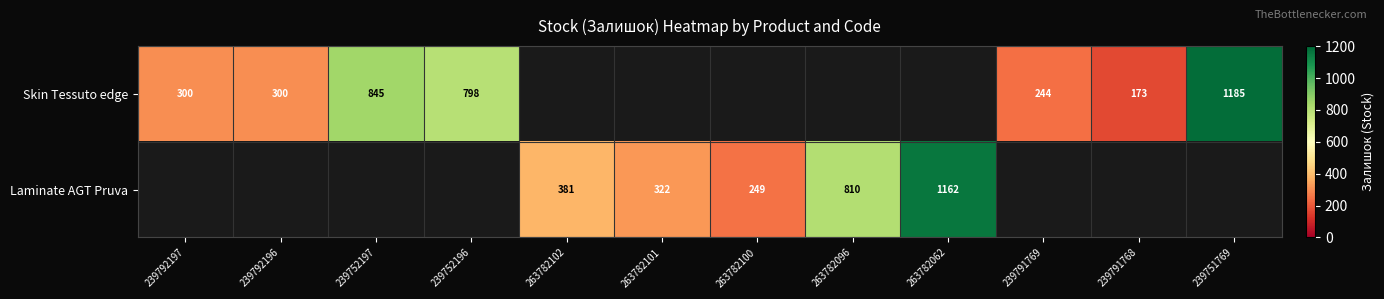

What is the sum of the Skin Tessuto edge values at 239751769 and 239752197?

2030